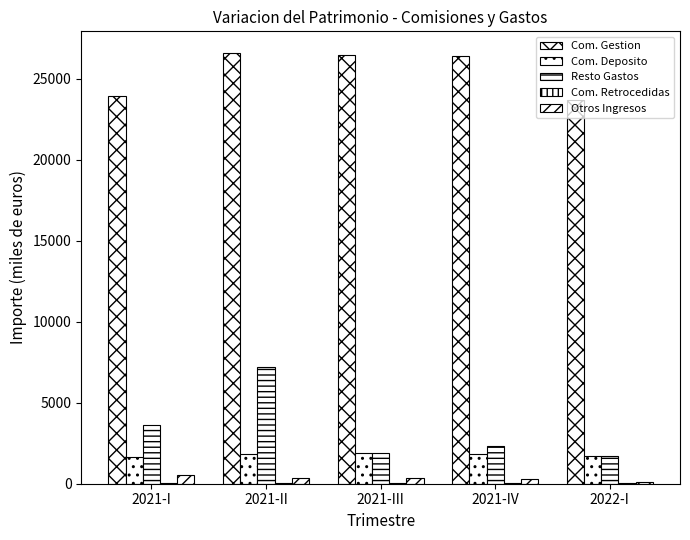

What position from the right is 2021-IV?

2